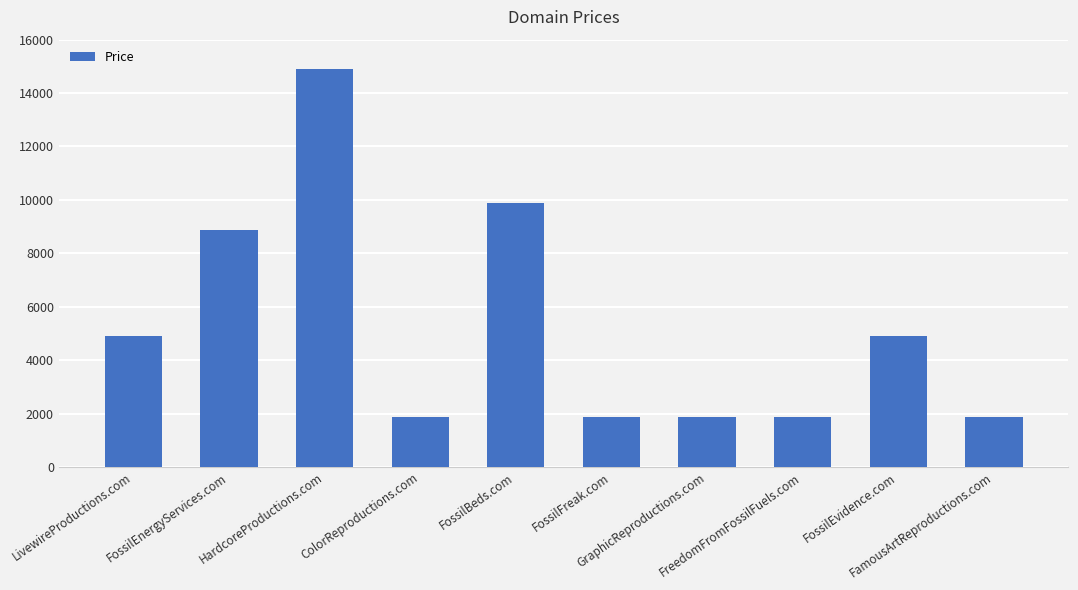

The value at FreedomFromFossilFuels.com is 1888. True or false?

True